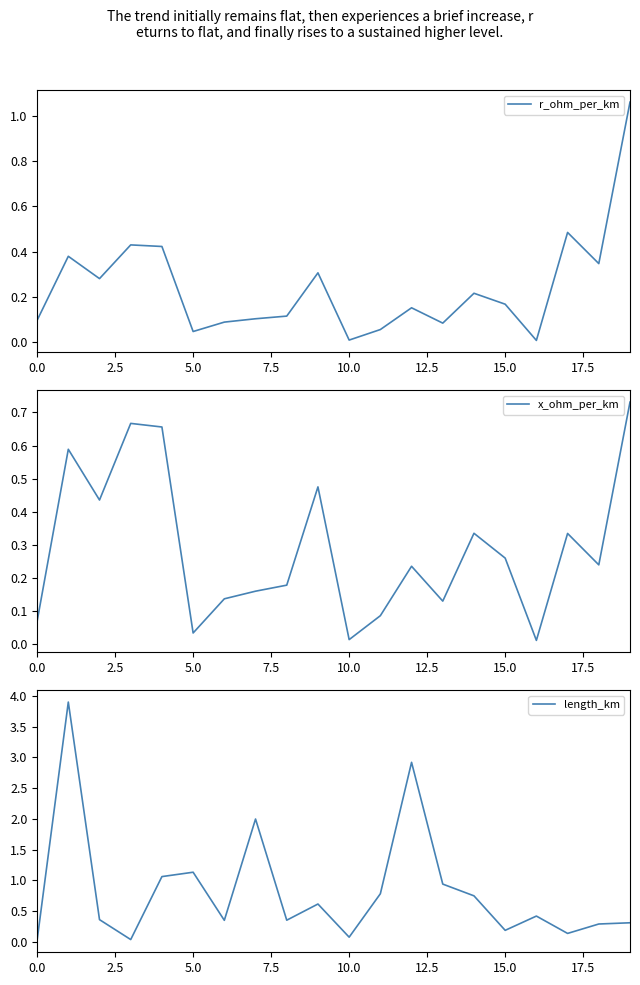

How many lines are shown in the chart?

3